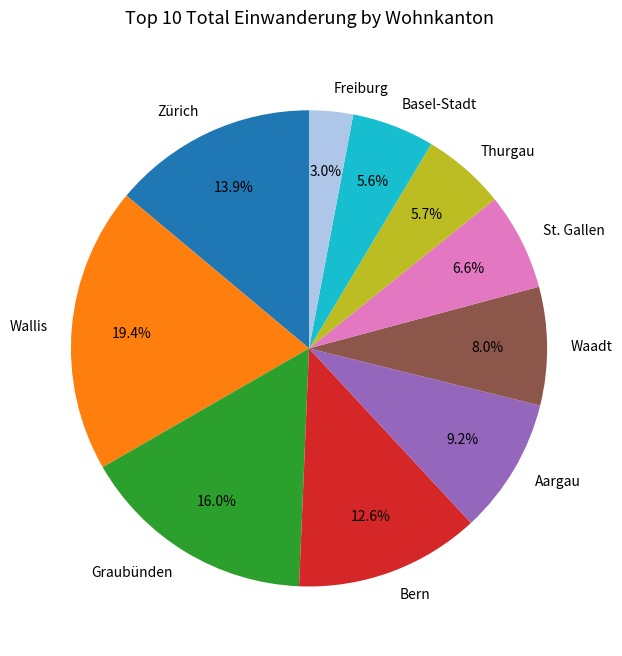

The St. Gallen slice represents 7% of the pie. True or false?

True